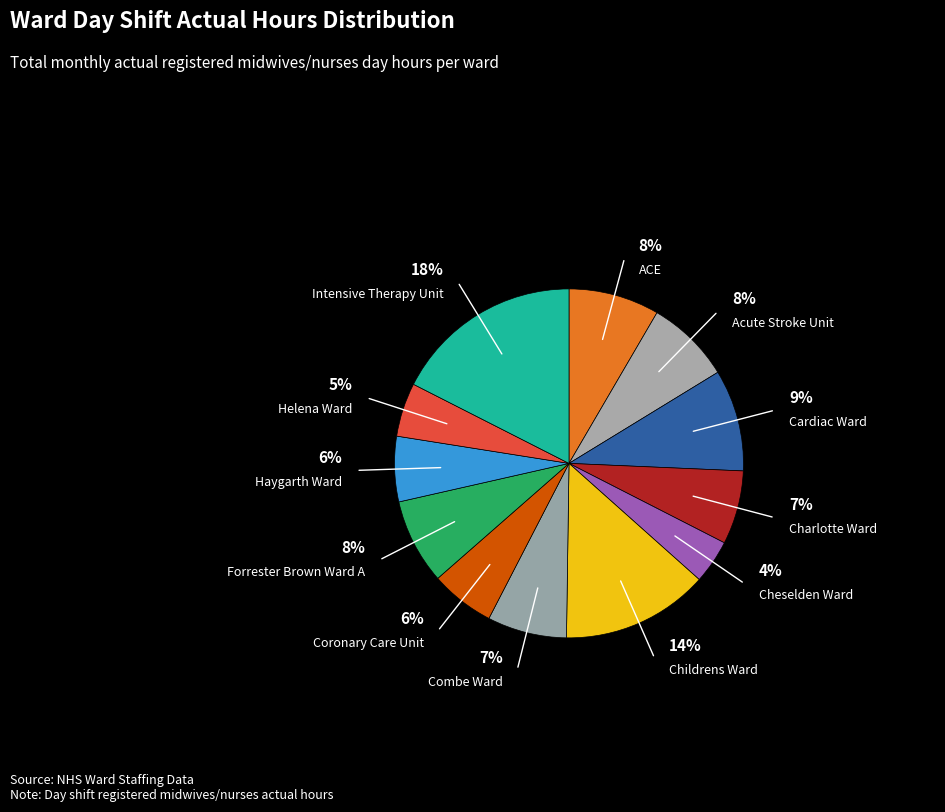

Count the number of slices in the pie.

12